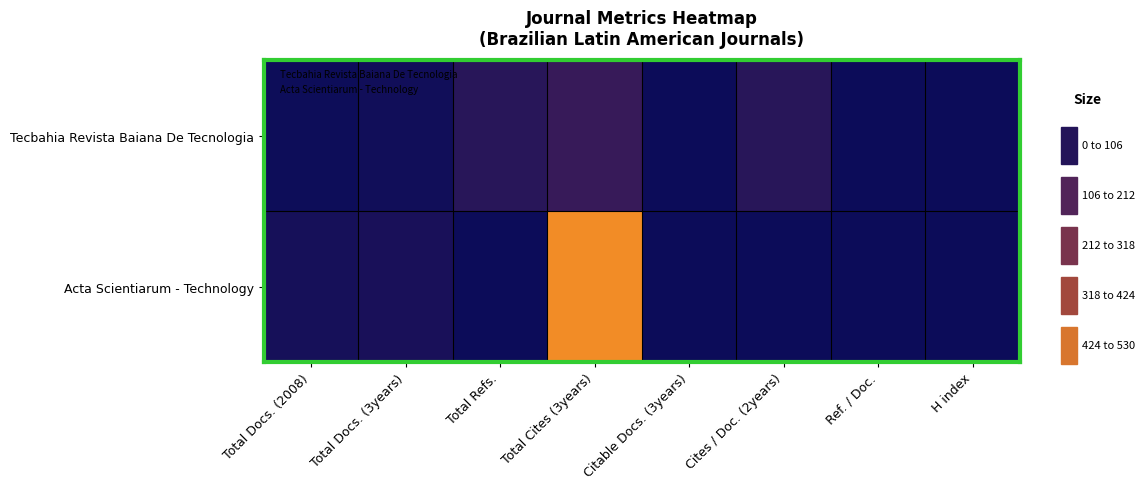

Reading left to right, extract all data points from this chart.

Tecbahia Revista Baiana De Tecnologia: Total Docs. (2008)=3	Total Docs. (3years)=12	Total Refs.=65	Total Cites (3years)=98	Citable Docs. (3years)=0	Cites / Doc. (2years)=65	Ref. / Doc.=0	H index=0
Acta Scientiarum - Technology: Total Docs. (2008)=23	Total Docs. (3years)=30	Total Refs.=0	Total Cites (3years)=530	Citable Docs. (3years)=0	Cites / Doc. (2years)=0	Ref. / Doc.=0	H index=0